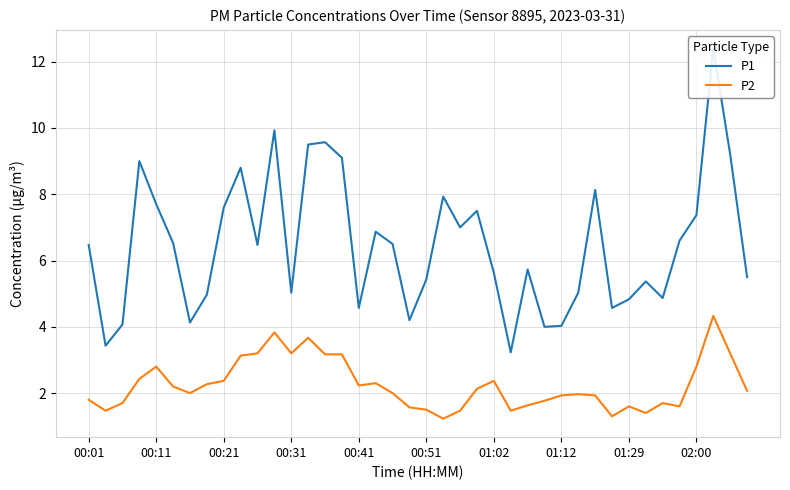

How many categories are shown in the chart?

40